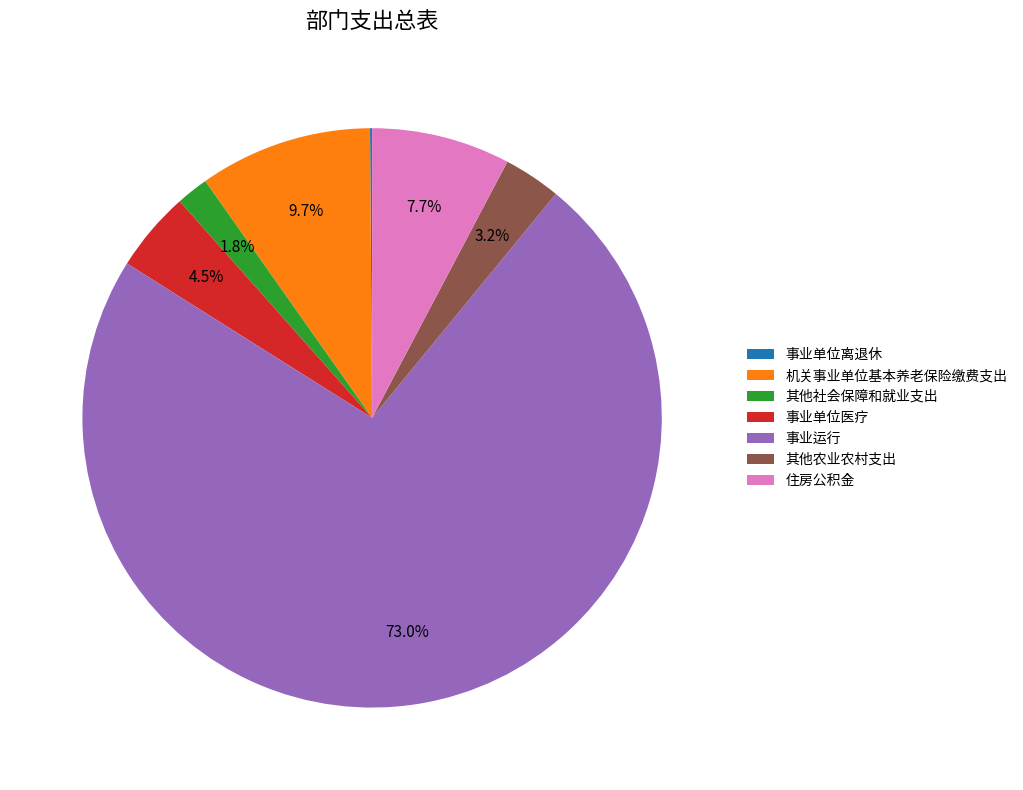

Which category has the biggest portion of the pie?

事业运行